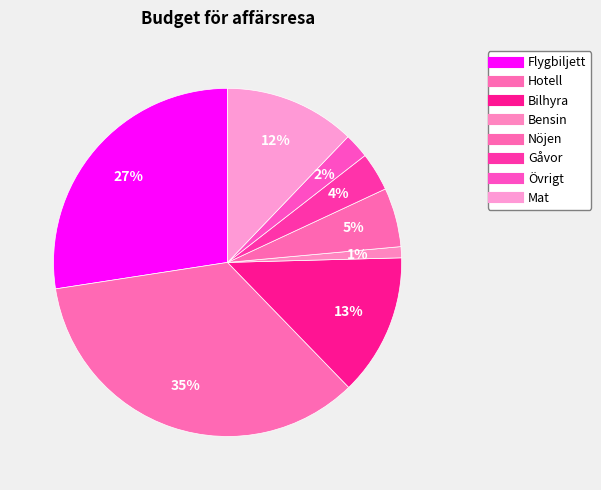

To the nearest percent, what percentage of the pie is Hotell?

35%